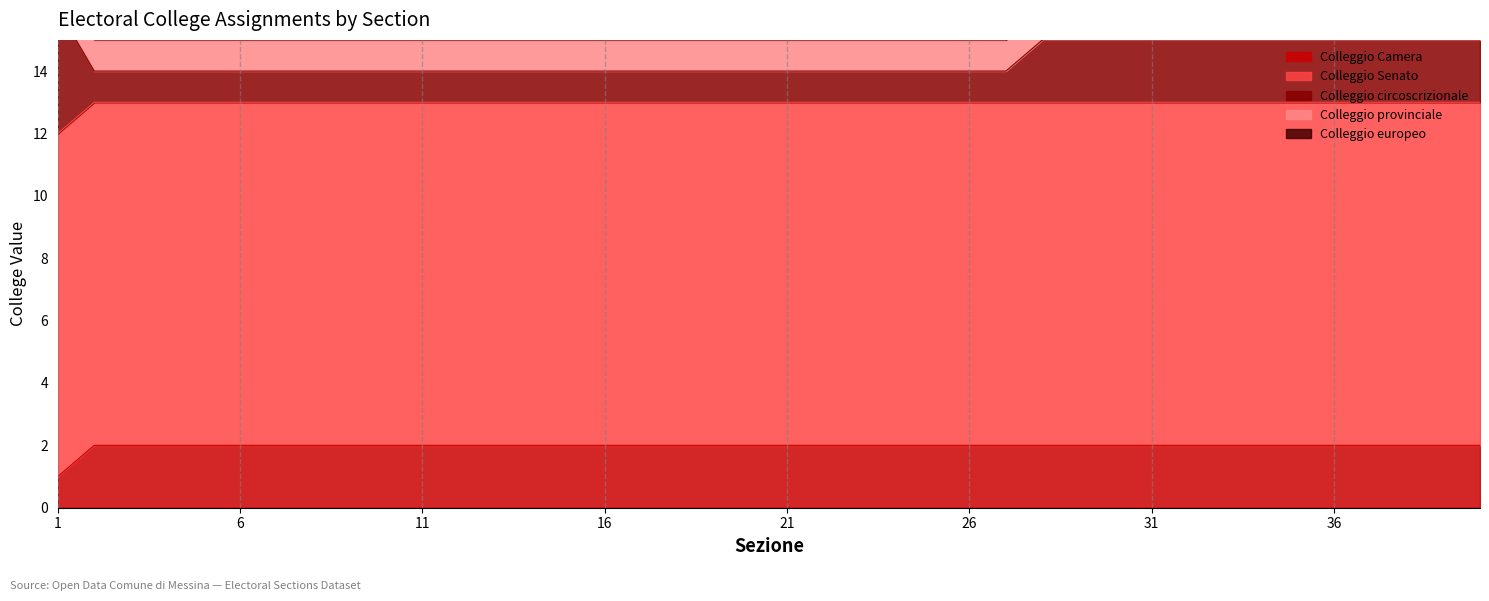

What is the total value across all series at 14?

35